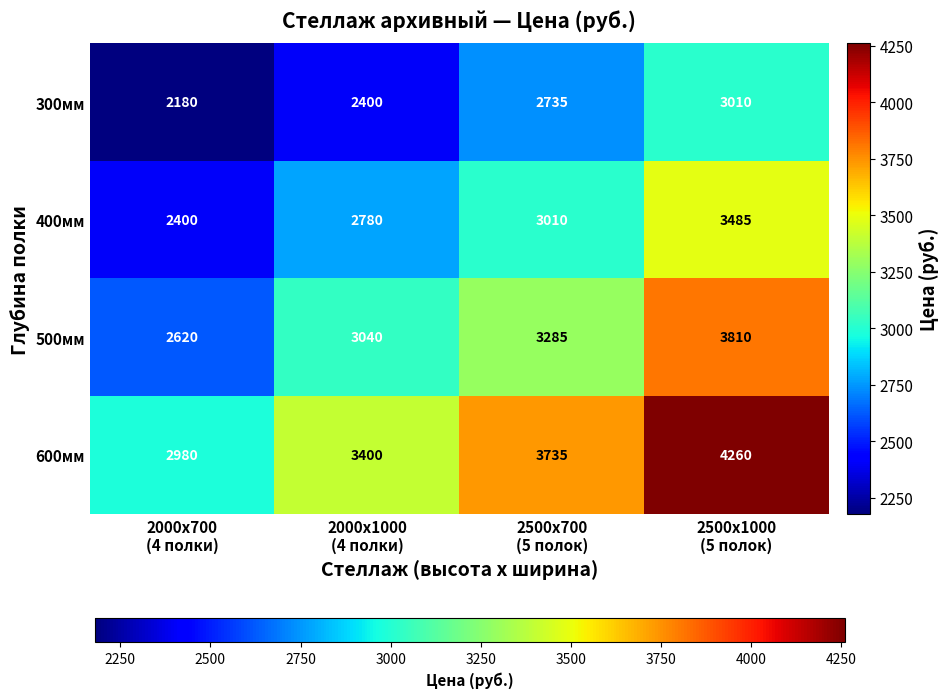

What is the spread (max minus min) of values at 2500х700
(5 полок)?

1000